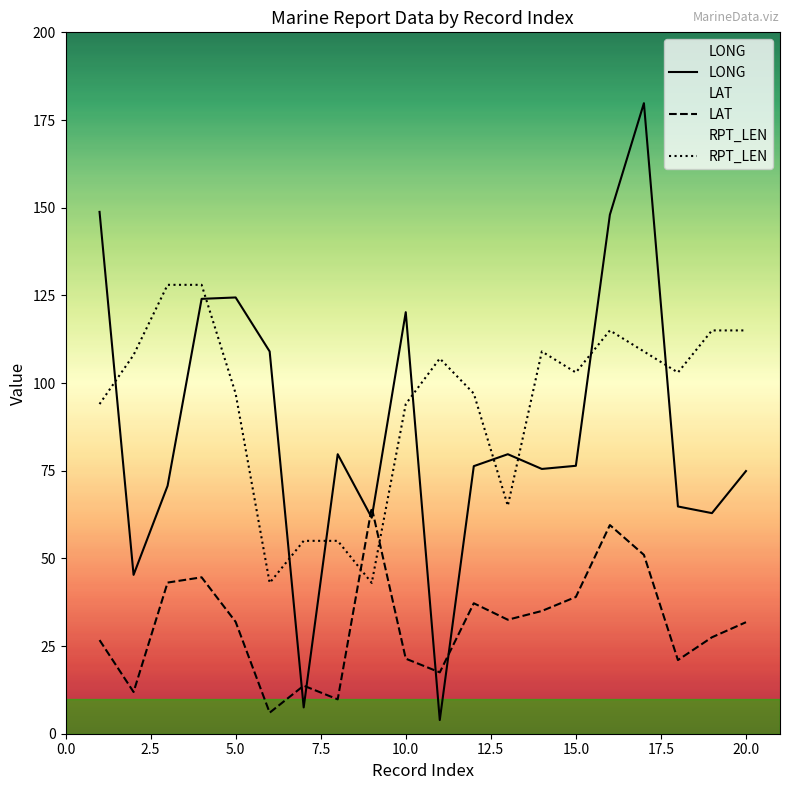

What is the value of the RPT_LEN point at the 11th from the left?

107.0